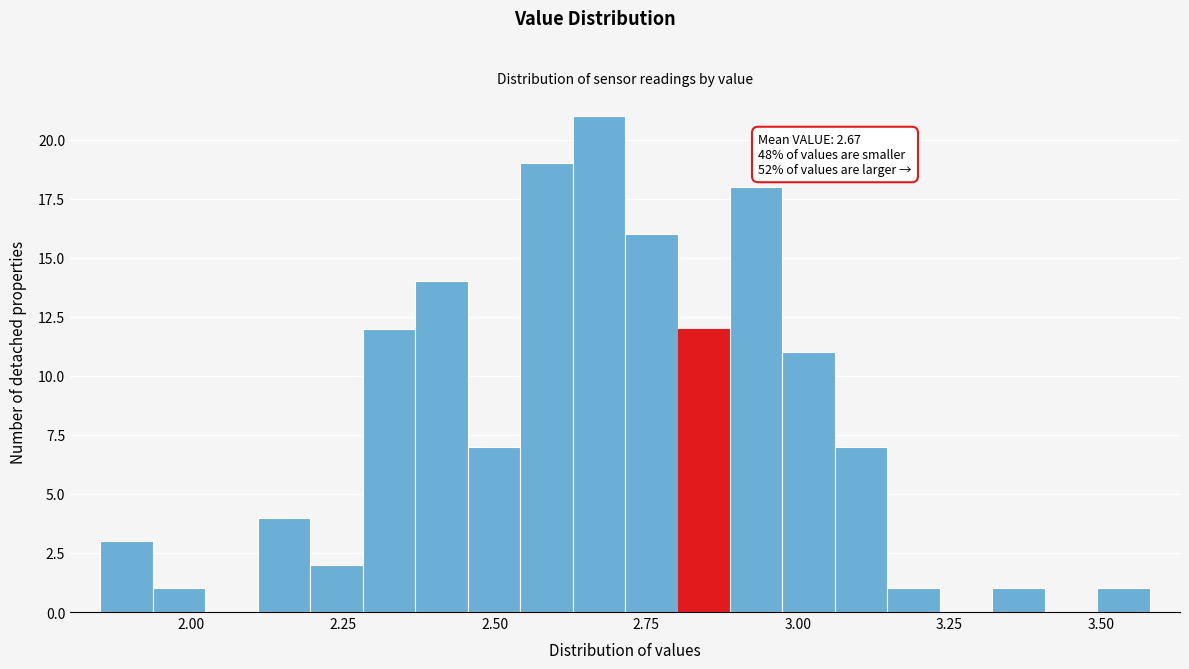

Around what value on the x-axis is the tallest bar? Give the approximate position of its centre, as read against the axis.

2.65